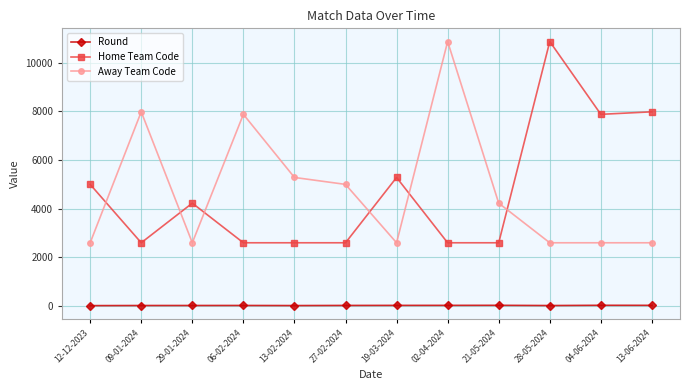

The value of Home Team Code at 19-03-2024 is 1332. True or false?

False